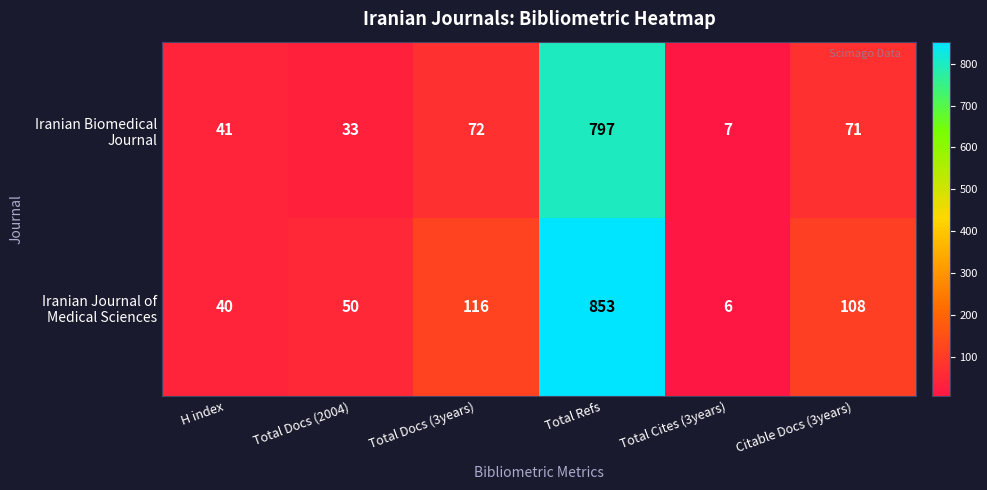

At how many categories does at least one series exceed 285?

1